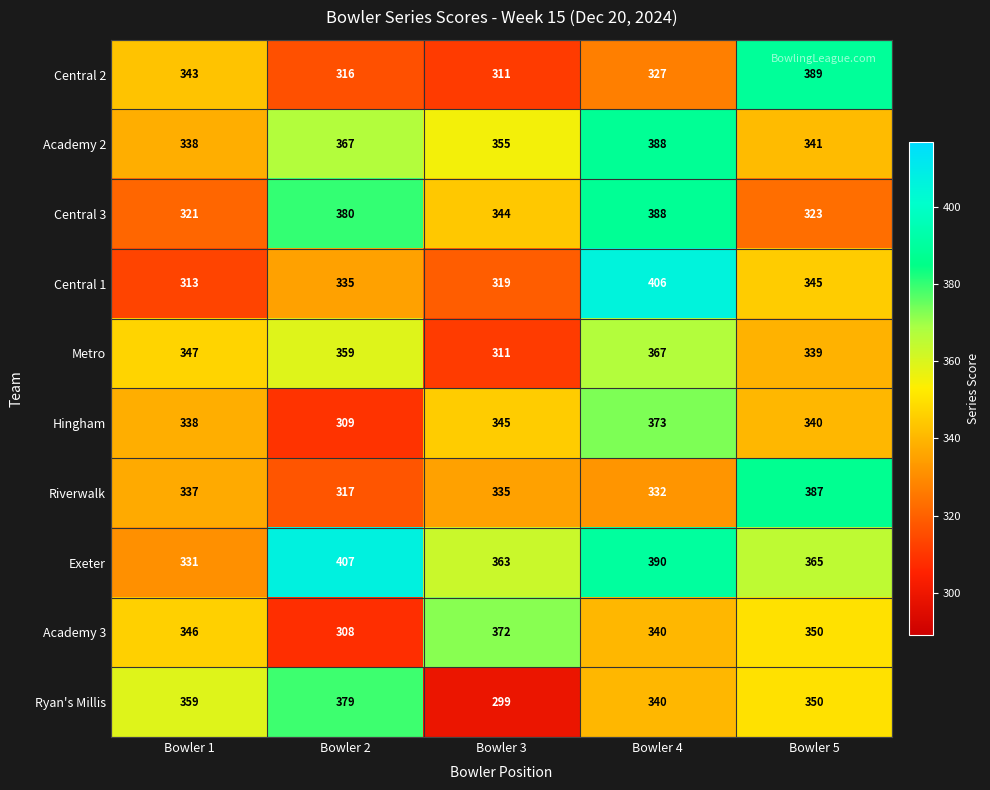

How many values in the Central 1 series are below 335?

2